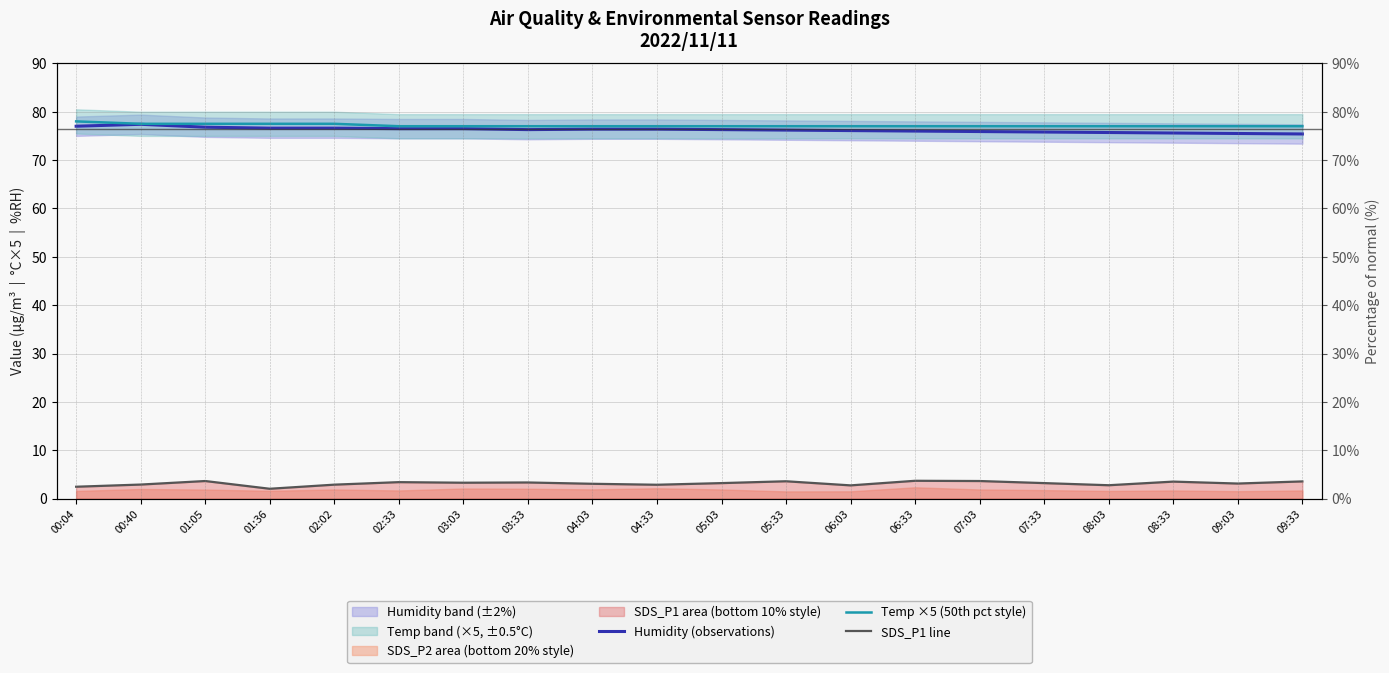

What is the value of the SDS_P1 line point at the 17th from the left?

2.8